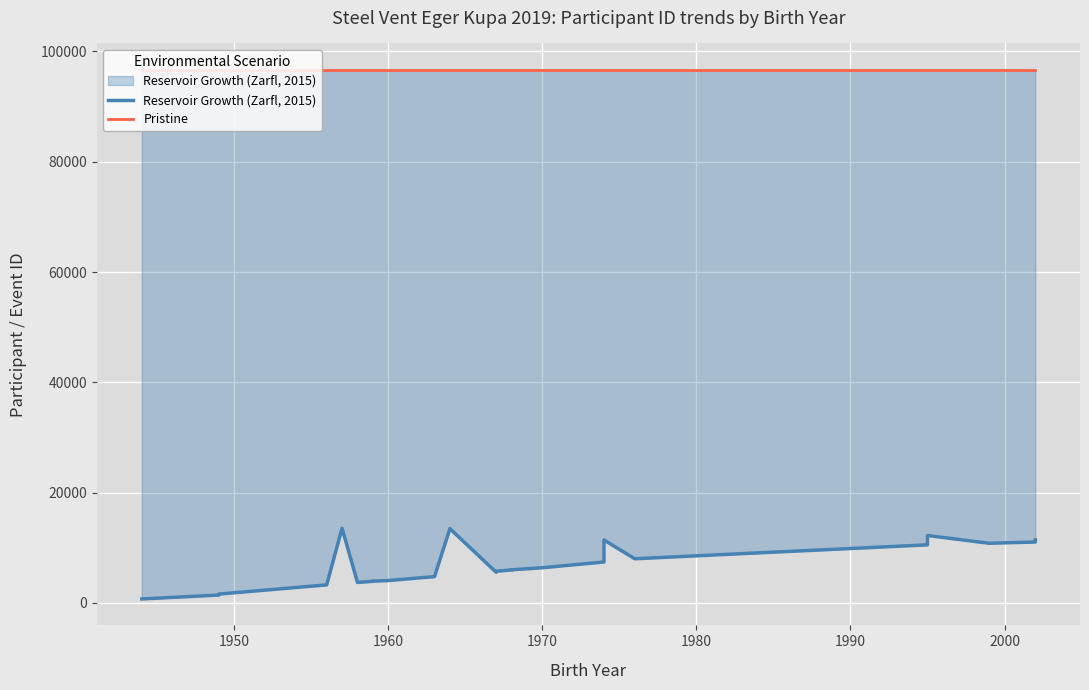

Reading left to right, list all the values displayed in this chart.

Reservoir Growth (Zarfl, 2015): 718	1421	1599	3266	13542	3712	3913	3956	4046	4533	4763	13463	5563	5732	5984	6003	6375	7419	11404	8005	10526	10551	12219	10813	11039	11430
Pristine: 96644	96644	96644	96644	96644	96644	96644	96644	96644	96644	96644	96644	96644	96644	96644	96644	96644	96644	96644	96644	96644	96644	96644	96644	96644	96644